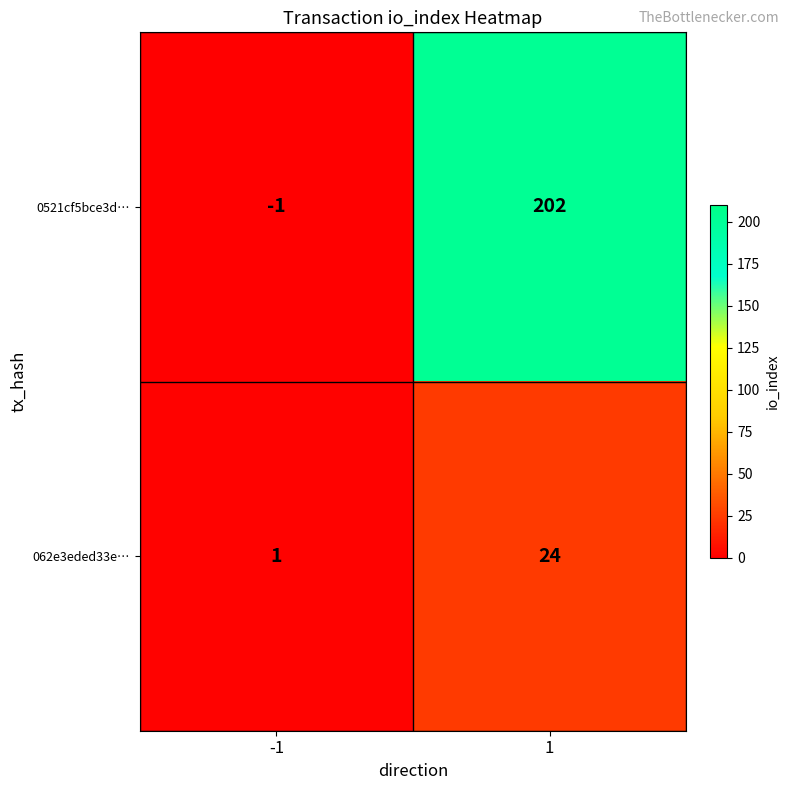

Reading left to right, list all the values displayed in this chart.

0521cf5bce3d…: -1	202
062e3eded33e…: 1	24